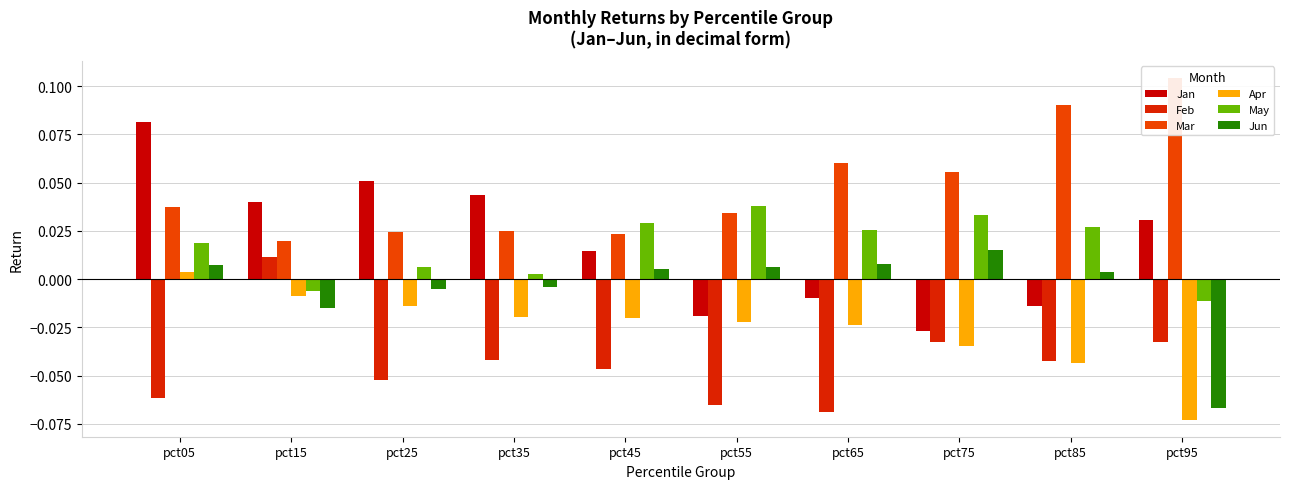

Are the bars horizontal?

No